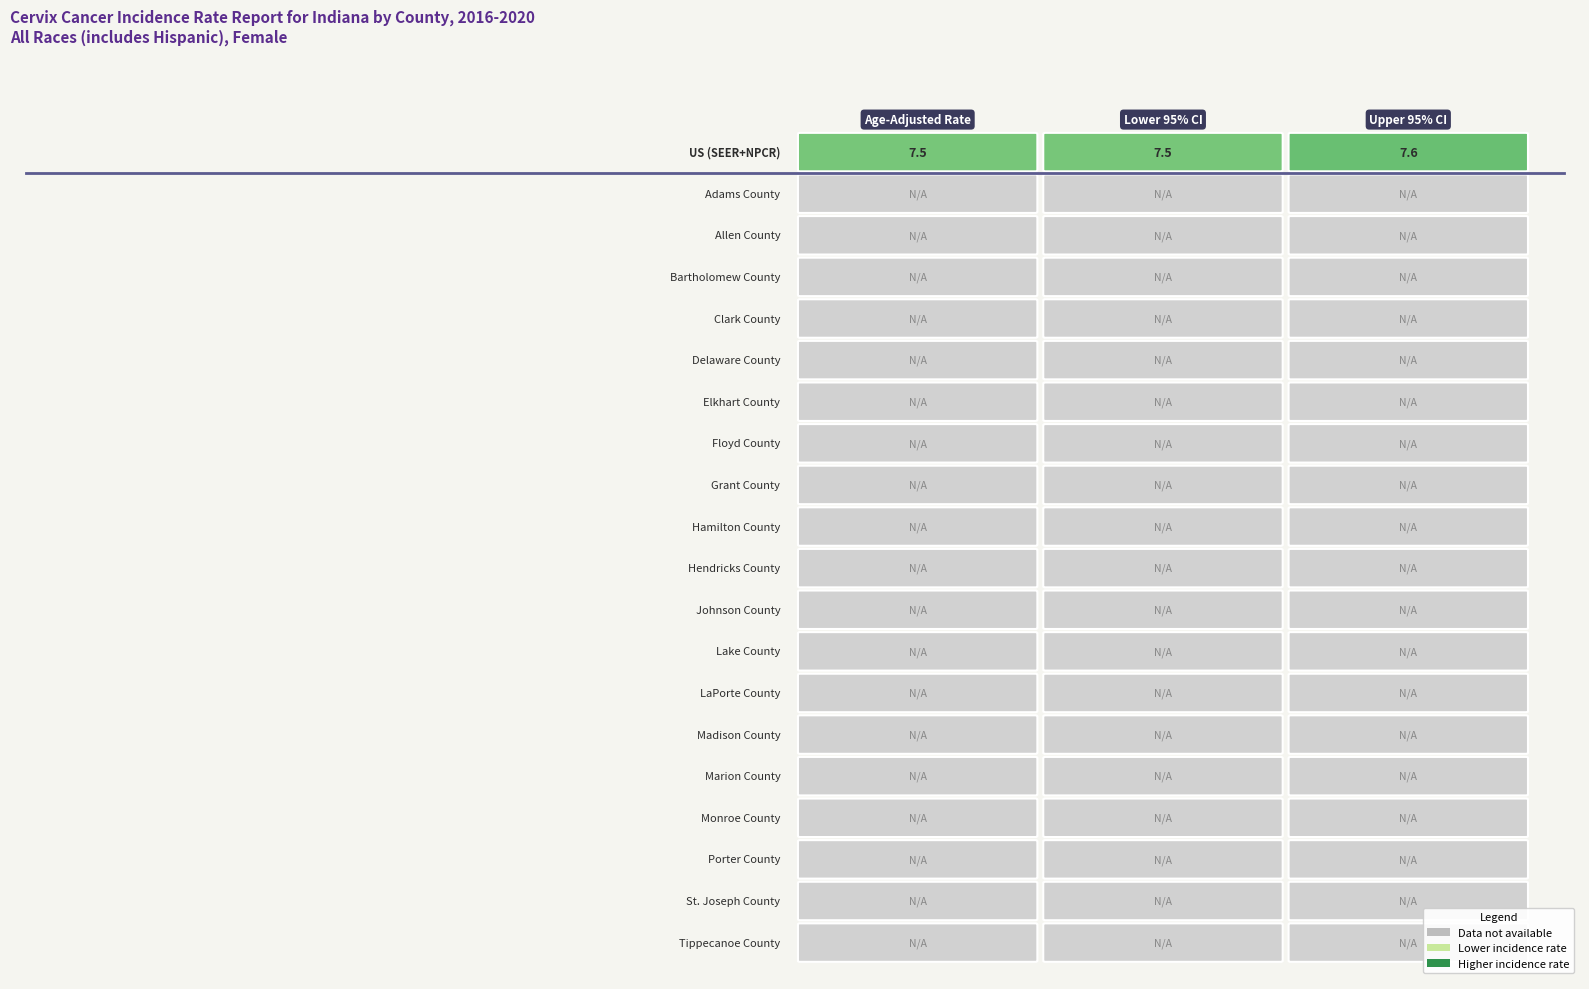

Which series has the largest total across all categories?

US (SEER+NPCR)